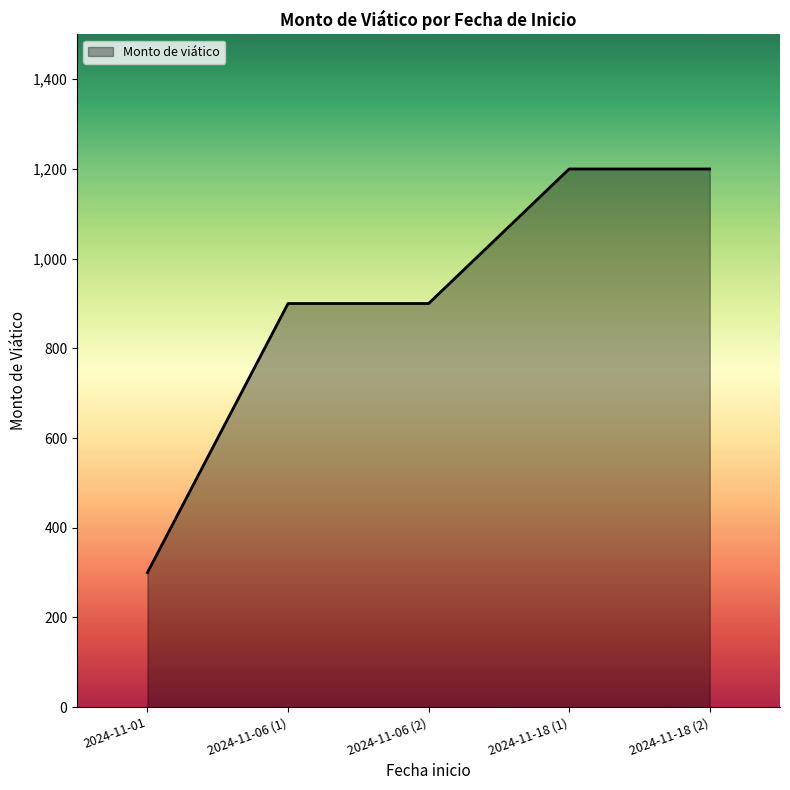

How many lines are shown in the chart?

1